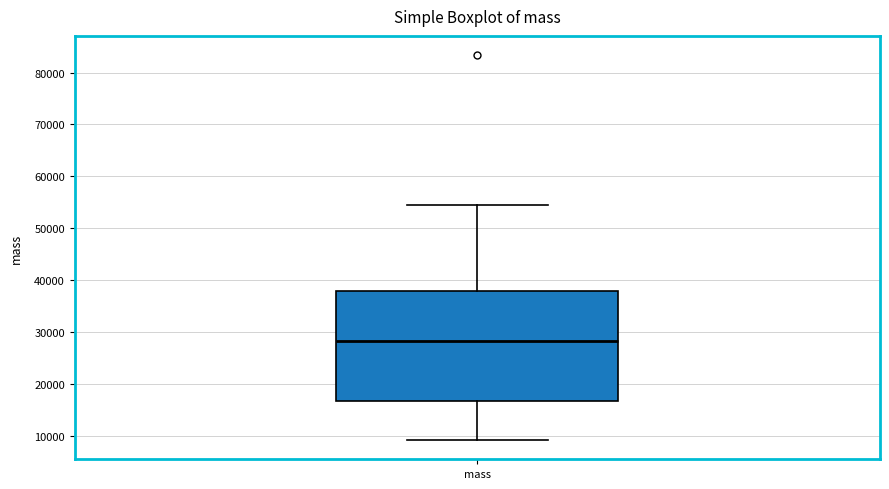

Where does the lower whisker of the box for mass end on the y-axis? The values are not printed on the chart, so give them approximately, as read against the axis.

9000